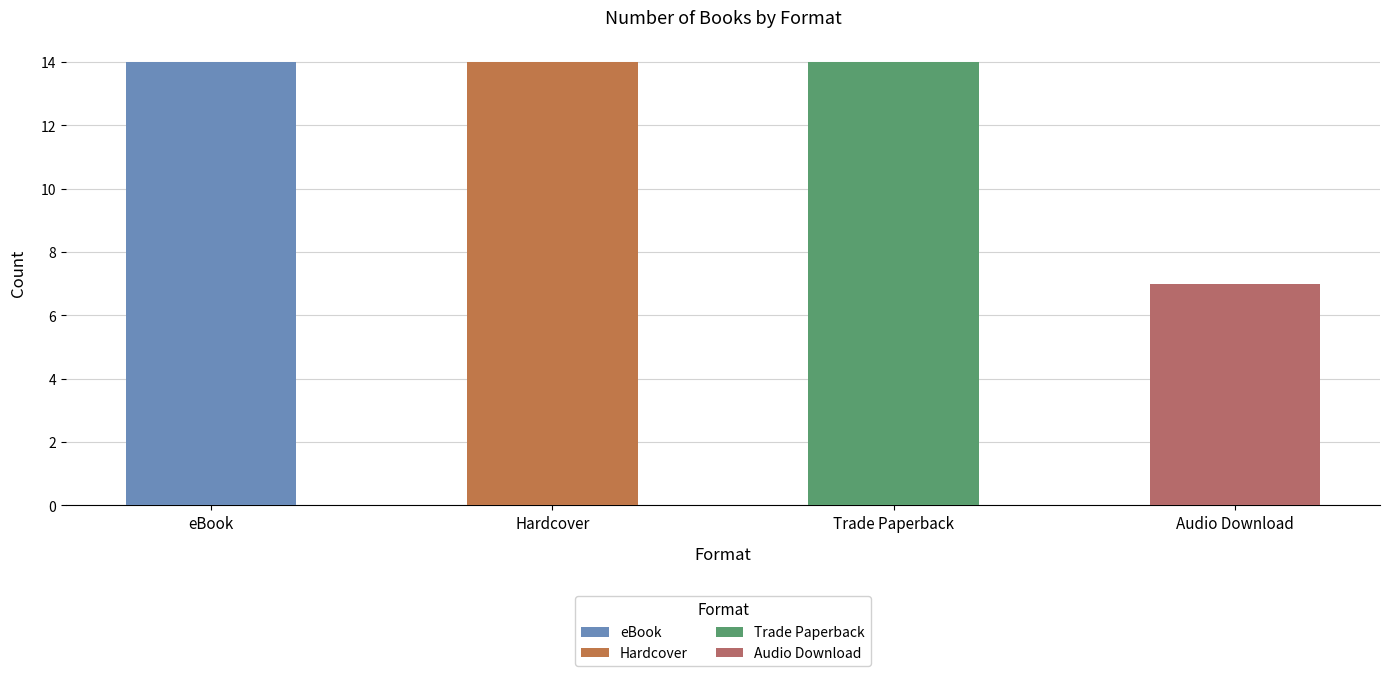

What are all the series names shown in the legend?

eBook, Hardcover, Trade Paperback, Audio Download